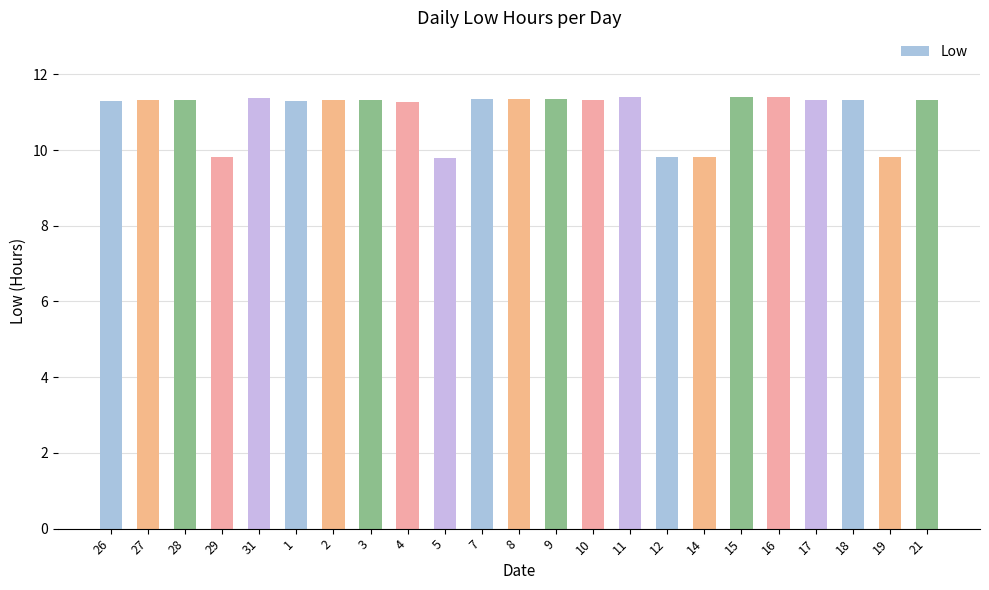

What is the average value?

11.0